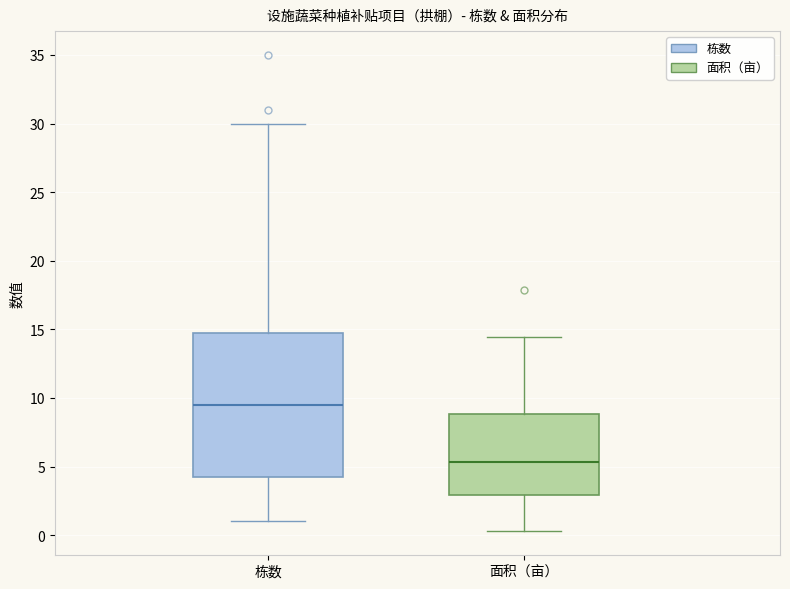

Reading left to right, read every box against the y-axis: the position of its median line, the range the box covers, and the ends of its whiskers. The values are not printed on the chart, so give them approximately, as read against the axis.

栋数: median 9.5, box 4.5 to 15.0, whiskers 1.0 to 30.0
面积（亩）: median 5.5, box 3.0 to 9.0, whiskers 0.5 to 14.5